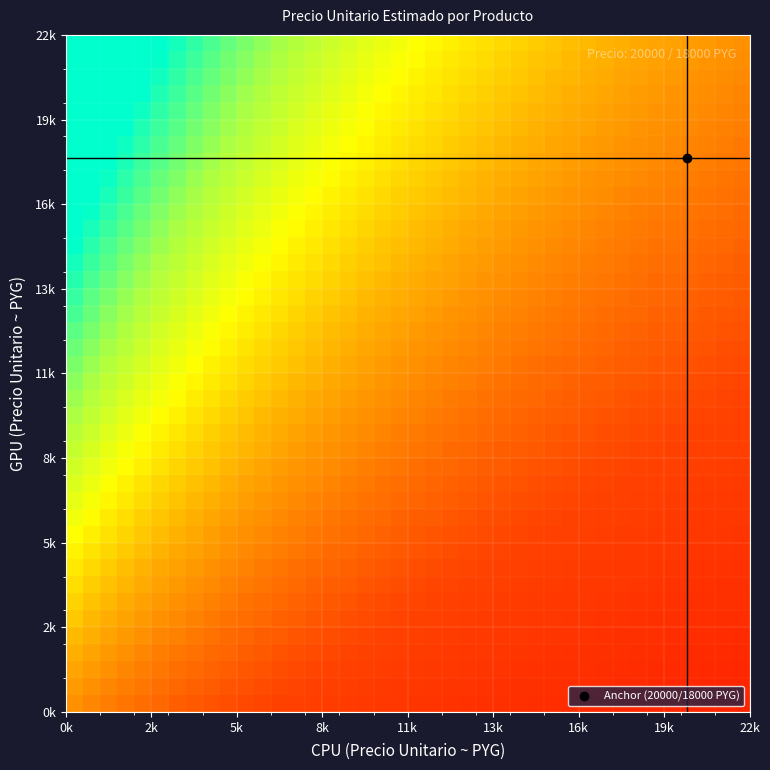

How many distinct data groups are displayed?

40